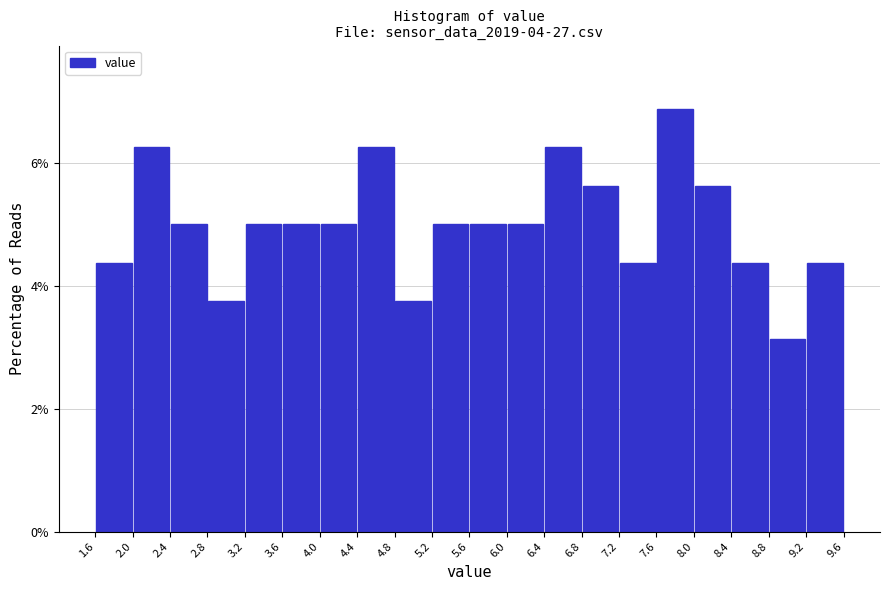

What is the height of the bar covering 2.8 to 3.2 on the x-axis? The values are not printed on the chart, so give them approximately, as read against the axis.

3.8